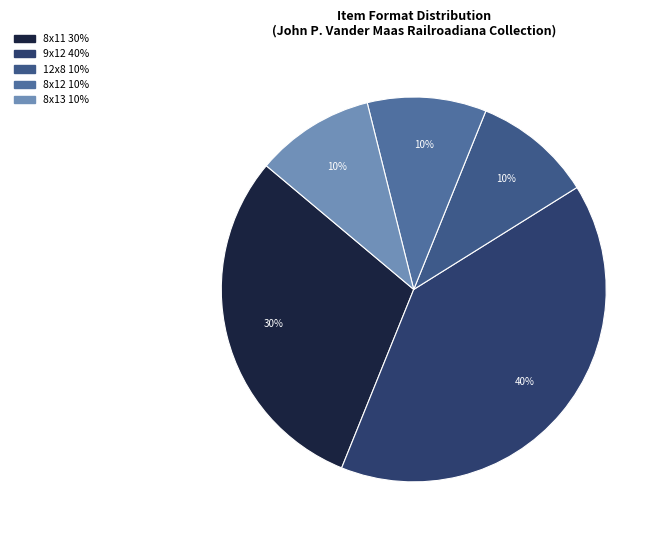

How many segments does this pie chart have?

5